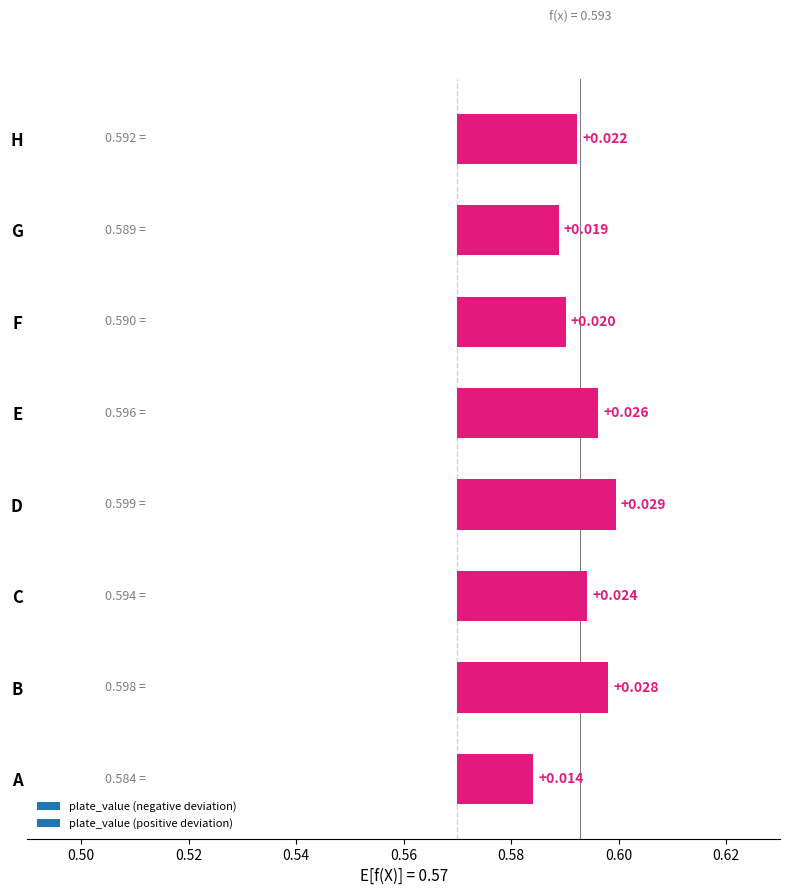

List the labels in order of value, smallest first.

A, G, F, H, C, E, B, D